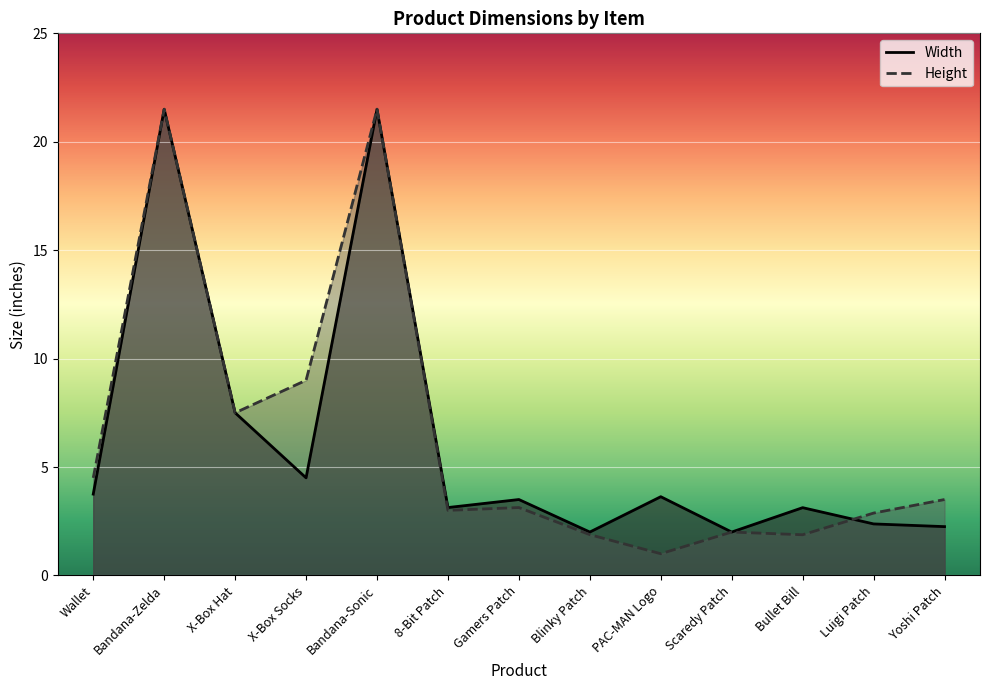

How many values in the Width series are below 3?

4